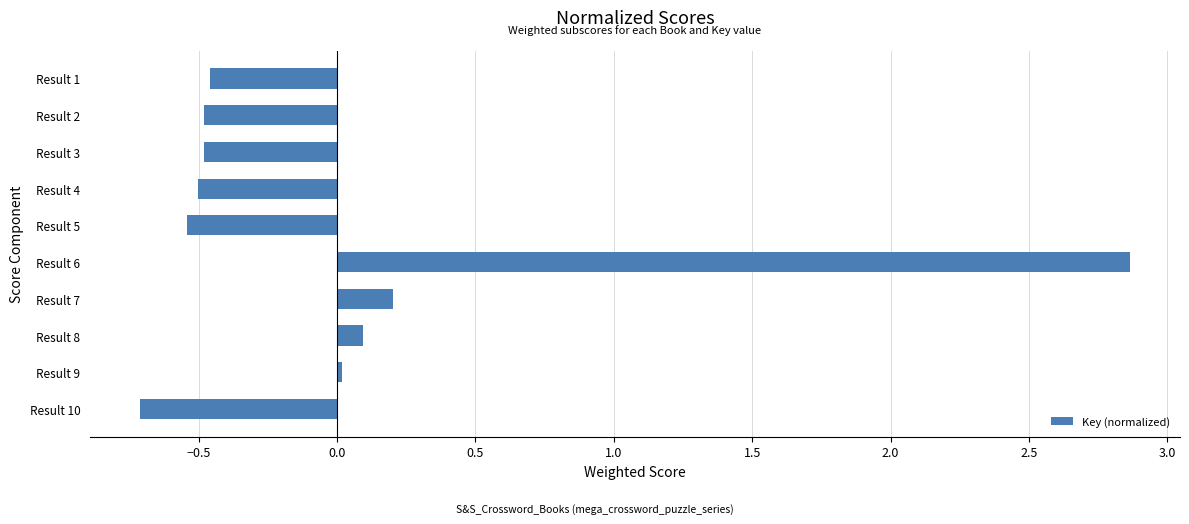

At which label is the value closest to 1?

Result 7